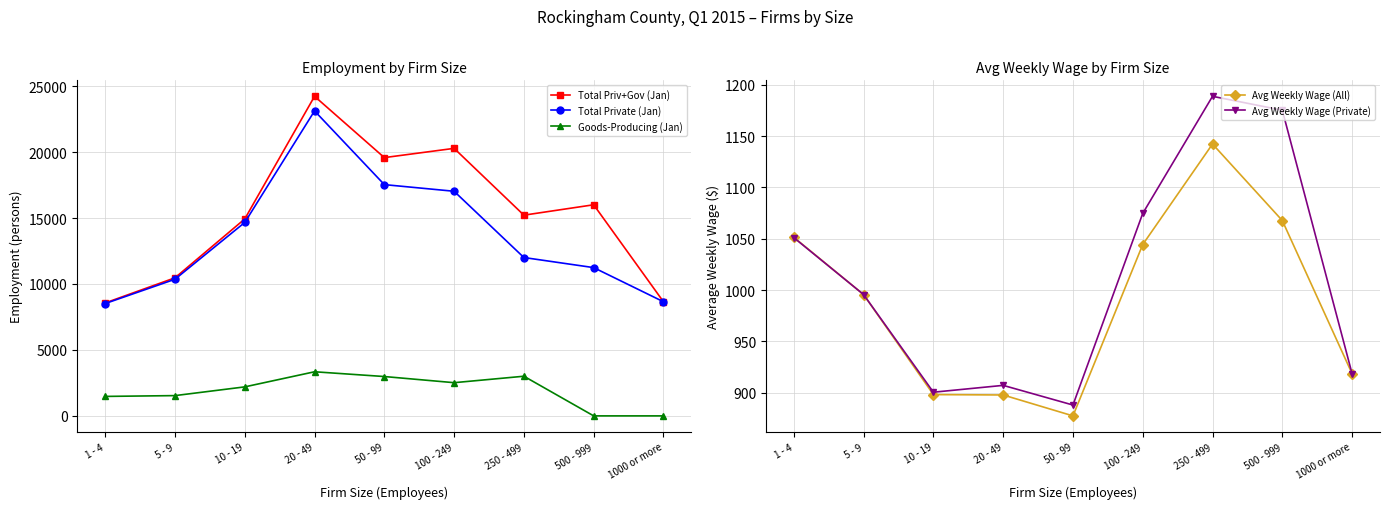

What is the total value across all series at 250 - 499?

32560.0